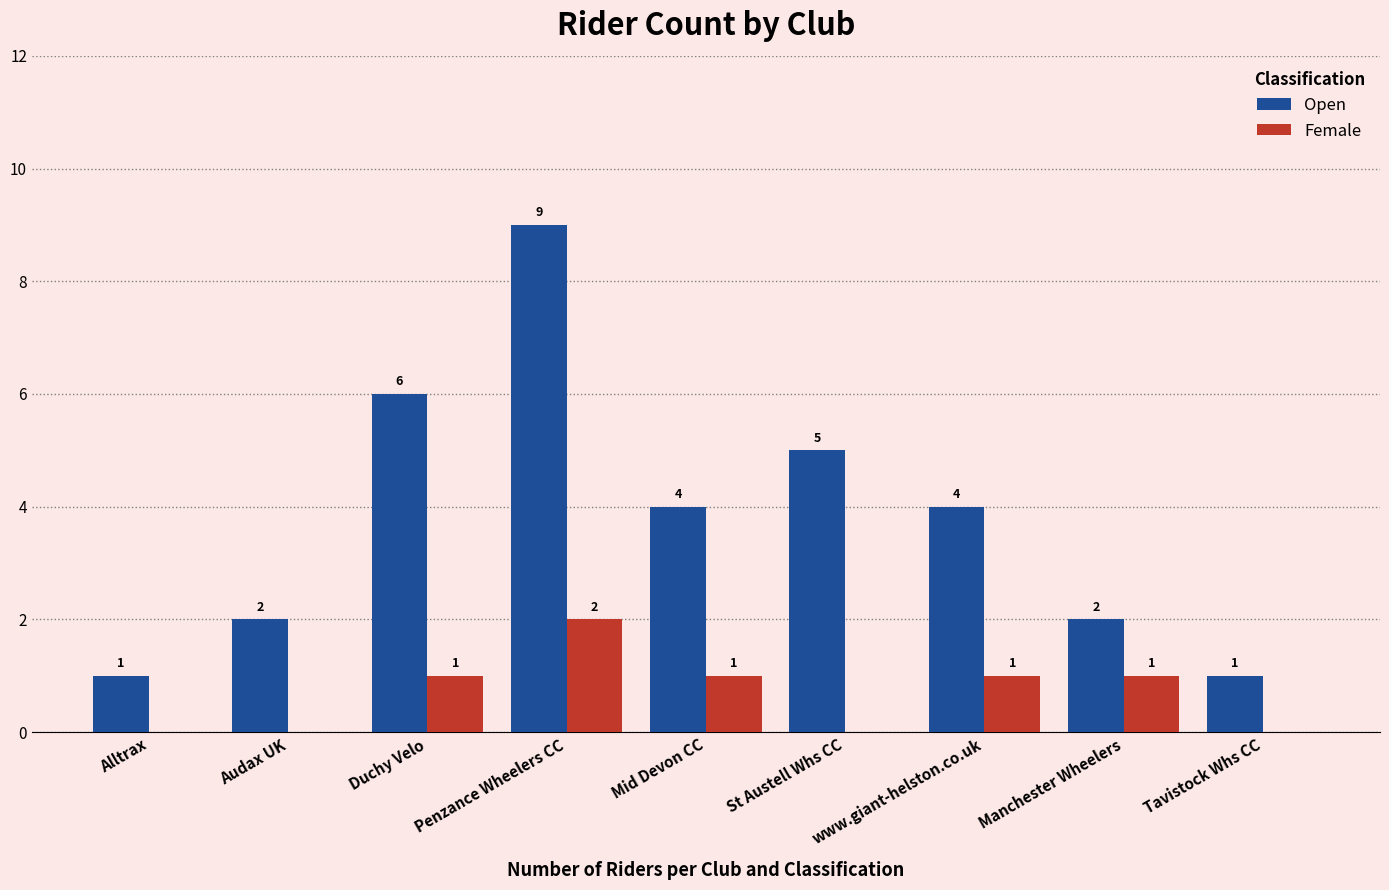

How many Open values are between 2 and 5?

5